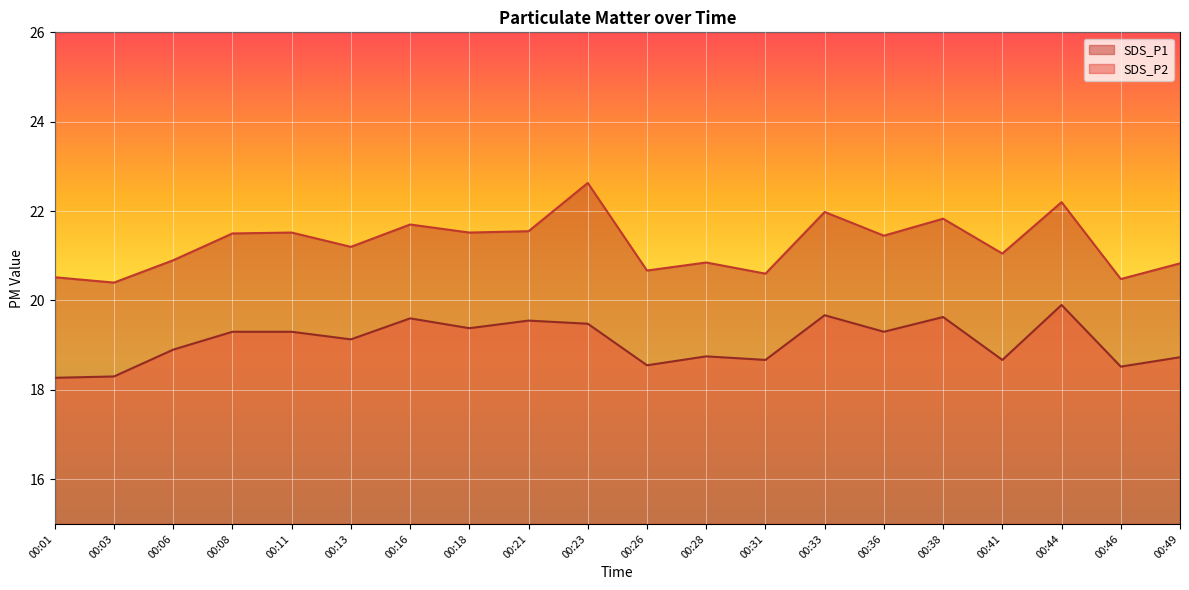

What are all the series names shown in the legend?

SDS_P1, SDS_P2